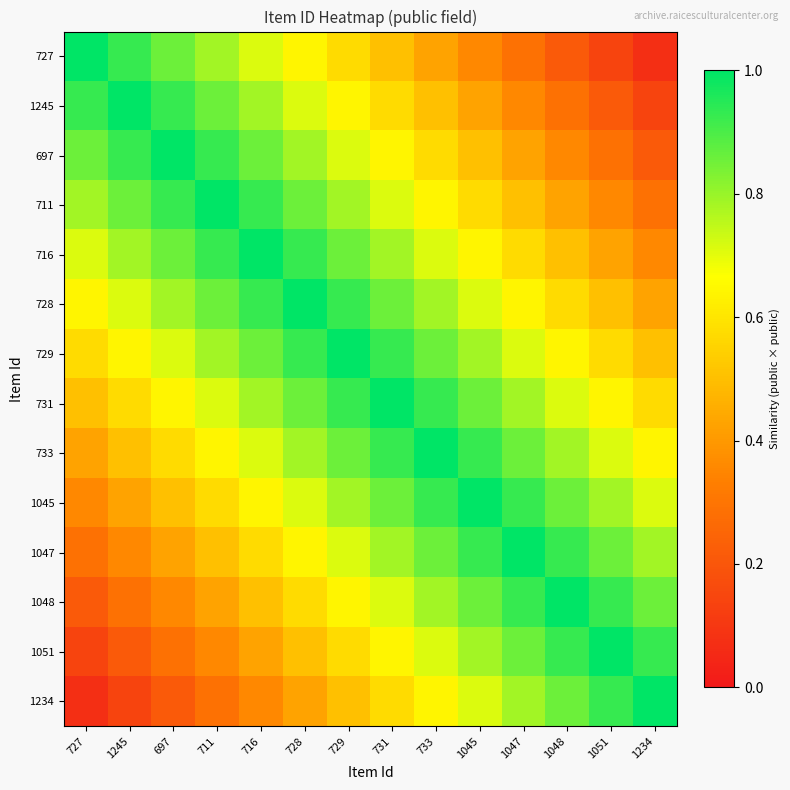

Reading left to right, list all the values displayed in this chart.

727: 727=1.0	1245=0.9	697=0.9	711=0.8	716=0.7	728=0.6	729=0.6	731=0.5	733=0.4	1045=0.4	1047=0.3	1048=0.2	1051=0.1	1234=0.1
1245: 727=0.9	1245=1.0	697=0.9	711=0.9	716=0.8	728=0.7	729=0.6	731=0.6	733=0.5	1045=0.4	1047=0.4	1048=0.3	1051=0.2	1234=0.1
697: 727=0.9	1245=0.9	697=1.0	711=0.9	716=0.9	728=0.8	729=0.7	731=0.6	733=0.6	1045=0.5	1047=0.4	1048=0.4	1051=0.3	1234=0.2
711: 727=0.8	1245=0.9	697=0.9	711=1.0	716=0.9	728=0.9	729=0.8	731=0.7	733=0.6	1045=0.6	1047=0.5	1048=0.4	1051=0.4	1234=0.3
716: 727=0.7	1245=0.8	697=0.9	711=0.9	716=1.0	728=0.9	729=0.9	731=0.8	733=0.7	1045=0.6	1047=0.6	1048=0.5	1051=0.4	1234=0.4
728: 727=0.6	1245=0.7	697=0.8	711=0.9	716=0.9	728=1.0	729=0.9	731=0.9	733=0.8	1045=0.7	1047=0.6	1048=0.6	1051=0.5	1234=0.4
729: 727=0.6	1245=0.6	697=0.7	711=0.8	716=0.9	728=0.9	729=1.0	731=0.9	733=0.9	1045=0.8	1047=0.7	1048=0.6	1051=0.6	1234=0.5
731: 727=0.5	1245=0.6	697=0.6	711=0.7	716=0.8	728=0.9	729=0.9	731=1.0	733=0.9	1045=0.9	1047=0.8	1048=0.7	1051=0.6	1234=0.6
733: 727=0.4	1245=0.5	697=0.6	711=0.6	716=0.7	728=0.8	729=0.9	731=0.9	733=1.0	1045=0.9	1047=0.9	1048=0.8	1051=0.7	1234=0.6
1045: 727=0.4	1245=0.4	697=0.5	711=0.6	716=0.6	728=0.7	729=0.8	731=0.9	733=0.9	1045=1.0	1047=0.9	1048=0.9	1051=0.8	1234=0.7
1047: 727=0.3	1245=0.4	697=0.4	711=0.5	716=0.6	728=0.6	729=0.7	731=0.8	733=0.9	1045=0.9	1047=1.0	1048=0.9	1051=0.9	1234=0.8
1048: 727=0.2	1245=0.3	697=0.4	711=0.4	716=0.5	728=0.6	729=0.6	731=0.7	733=0.8	1045=0.9	1047=0.9	1048=1.0	1051=0.9	1234=0.9
1051: 727=0.1	1245=0.2	697=0.3	711=0.4	716=0.4	728=0.5	729=0.6	731=0.6	733=0.7	1045=0.8	1047=0.9	1048=0.9	1051=1.0	1234=0.9
1234: 727=0.1	1245=0.1	697=0.2	711=0.3	716=0.4	728=0.4	729=0.5	731=0.6	733=0.6	1045=0.7	1047=0.8	1048=0.9	1051=0.9	1234=1.0